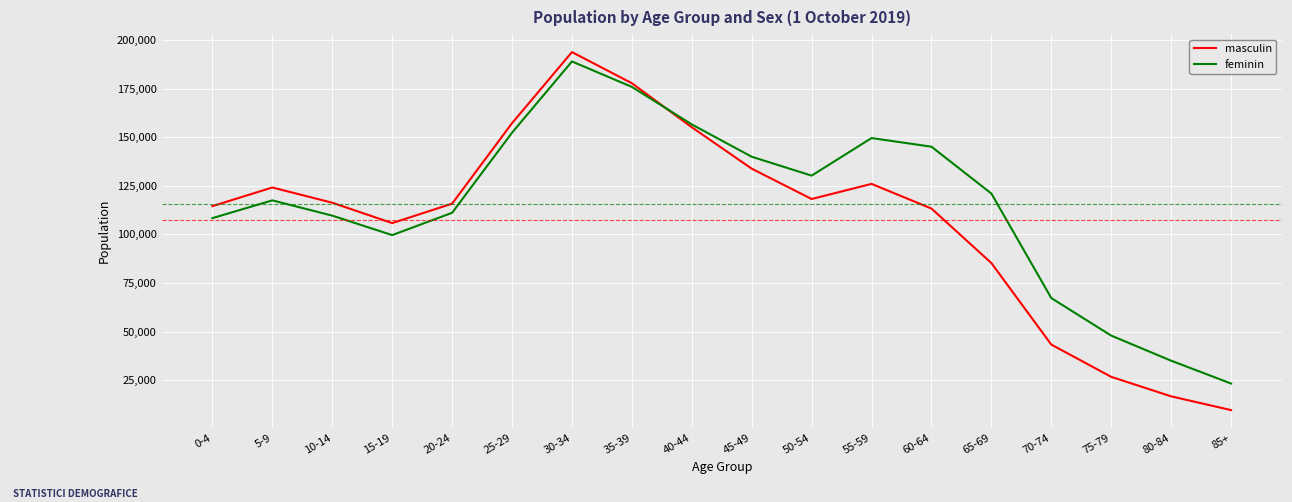

Where does the feminin series first go above 121029?

25-29